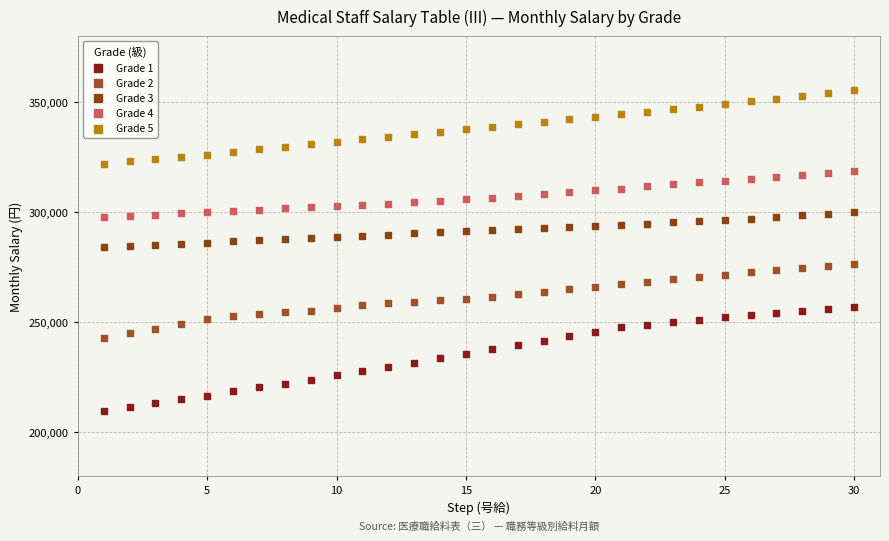

Which series contains the lowest Y value?

Grade 1